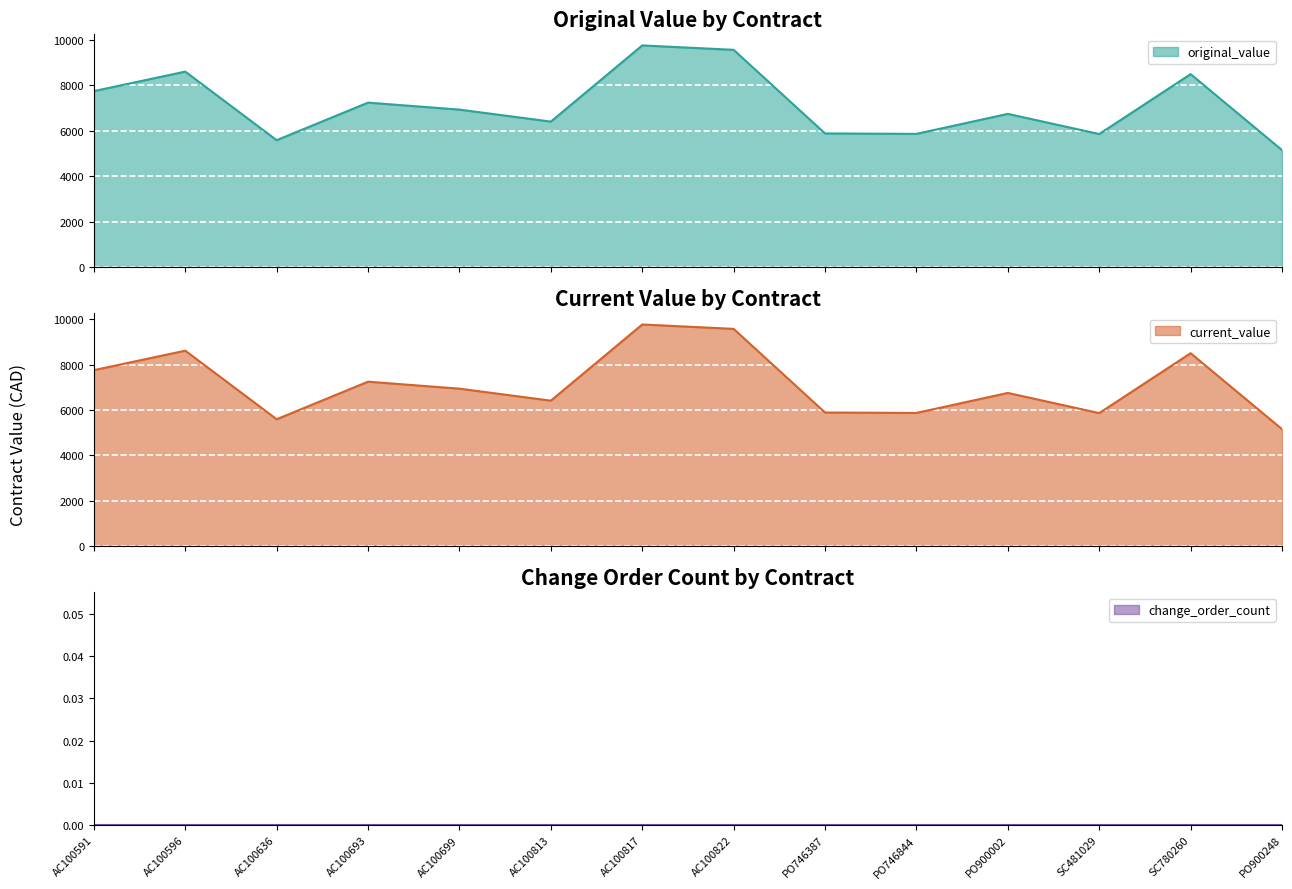

What is the difference between the maximum and minimum values in the original_value series?

4612.5